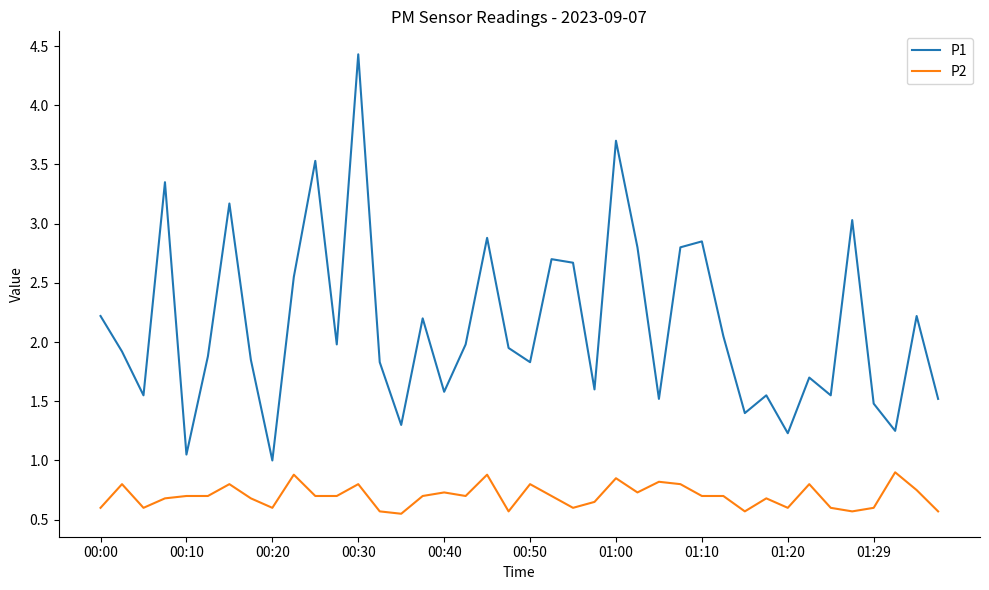

How many interior local peaks does the P1 series have?

13